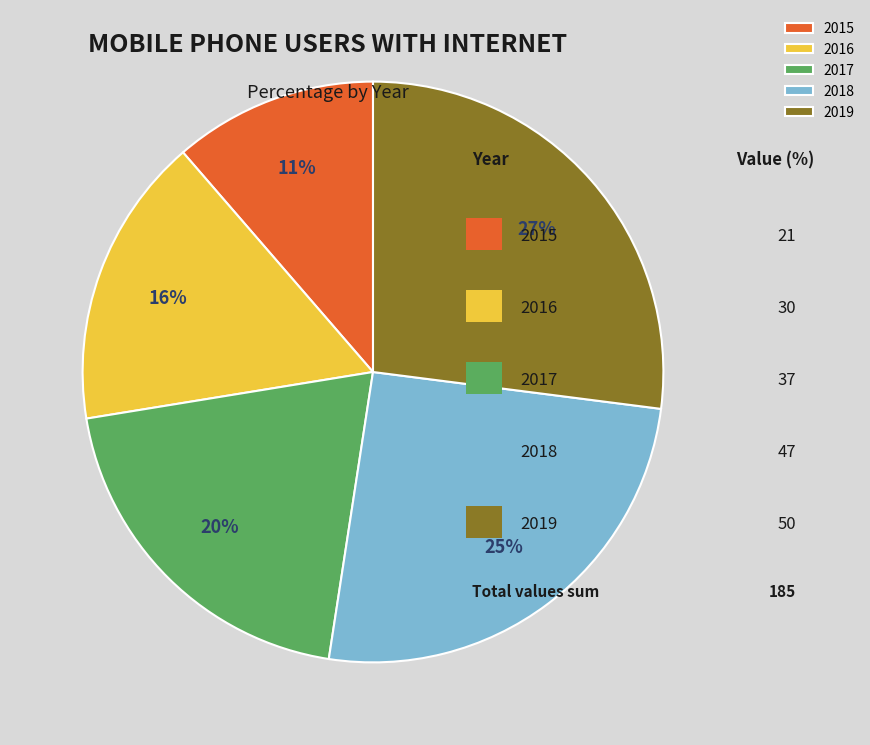

What percentage is the 2018 slice, to the nearest percent?

25%